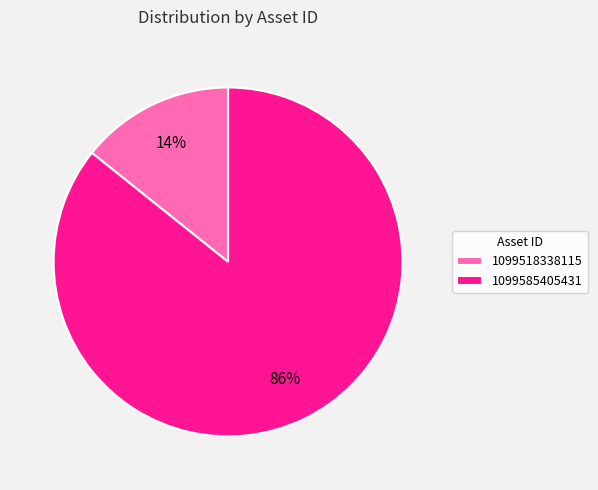

Is the sum of 1099585405431 and 1099518338115 greater than half?

Yes